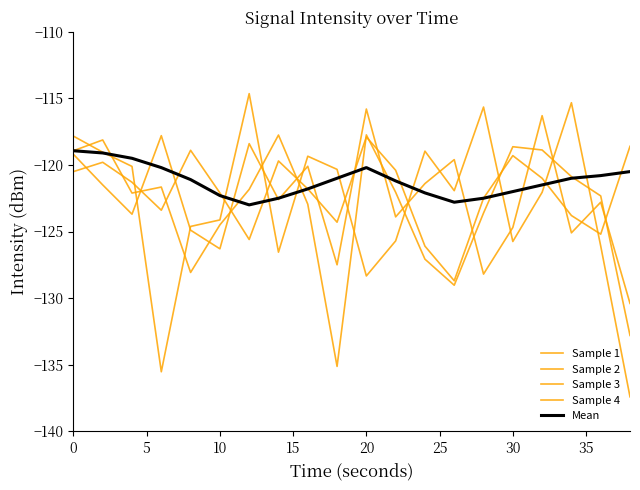

Which series has the largest range (max minus min)?

Sample 2